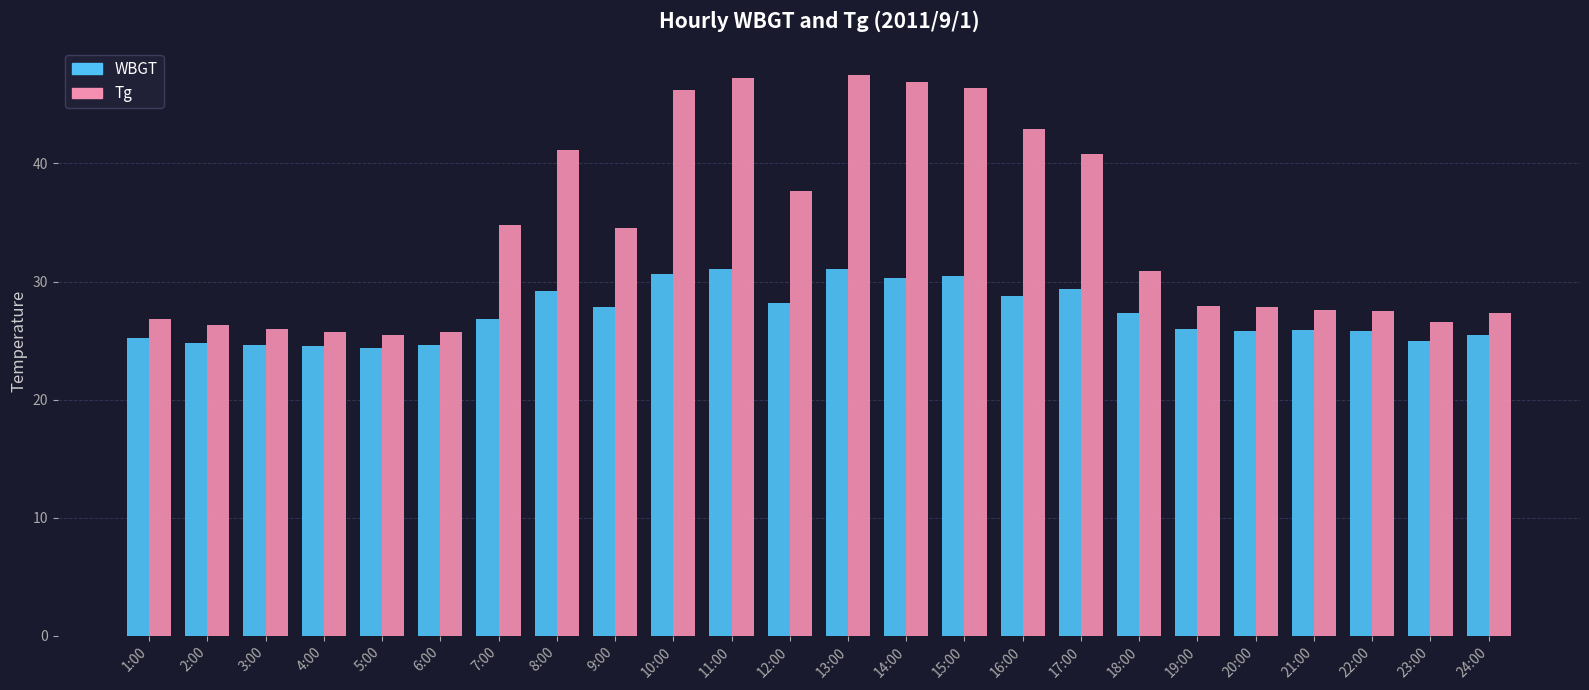

What position from the right is 9:00?

16